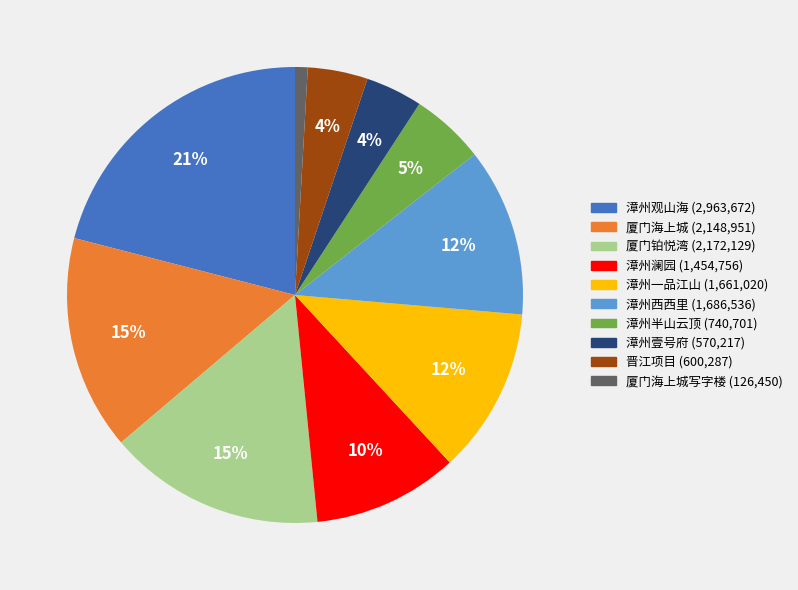

Is there any slice that represents more than half of the pie?

No